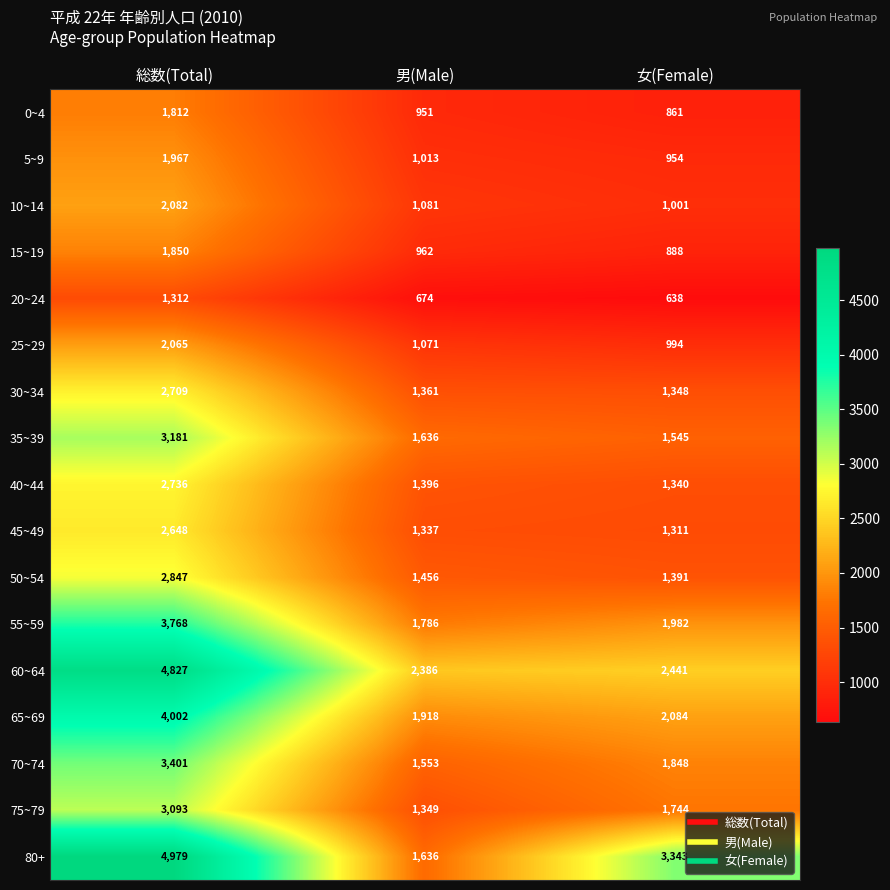

What is the difference between the 20~24 values at 総数(Total) and 男(Male)?

638